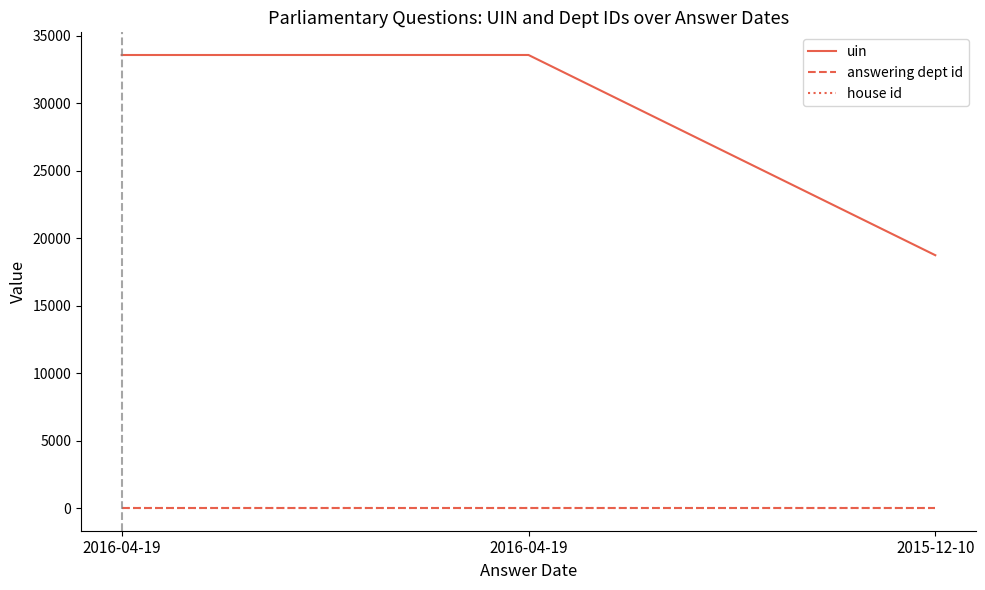

True or false: uin has a value of 49748 at 2016-04-19.

False